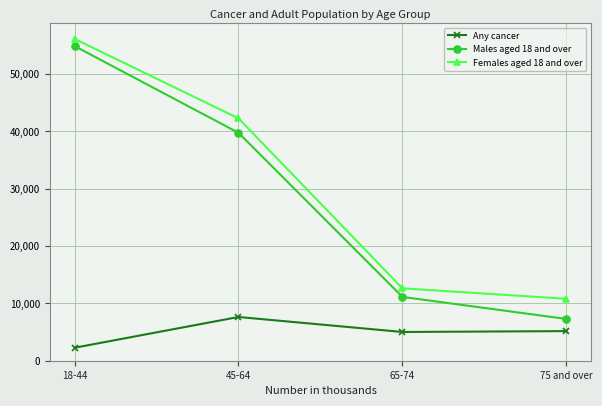

What is the lowest value of the Females aged 18 and over series?

10804